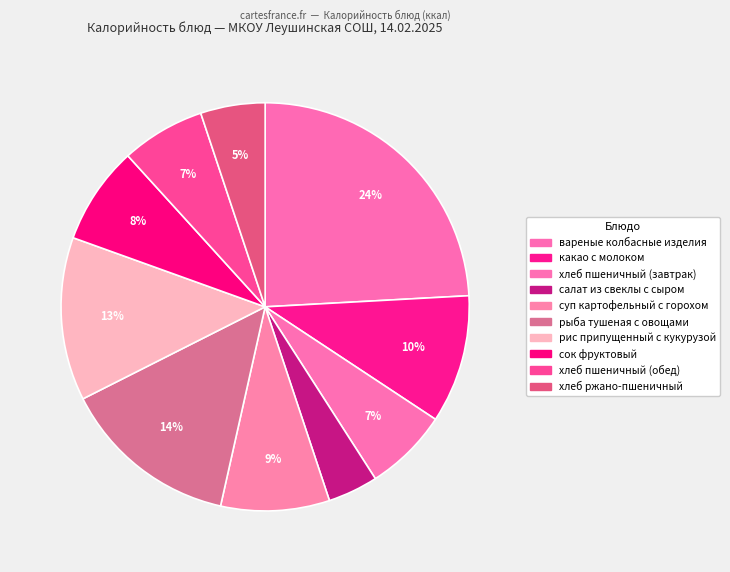

Count the number of slices in the pie.

10